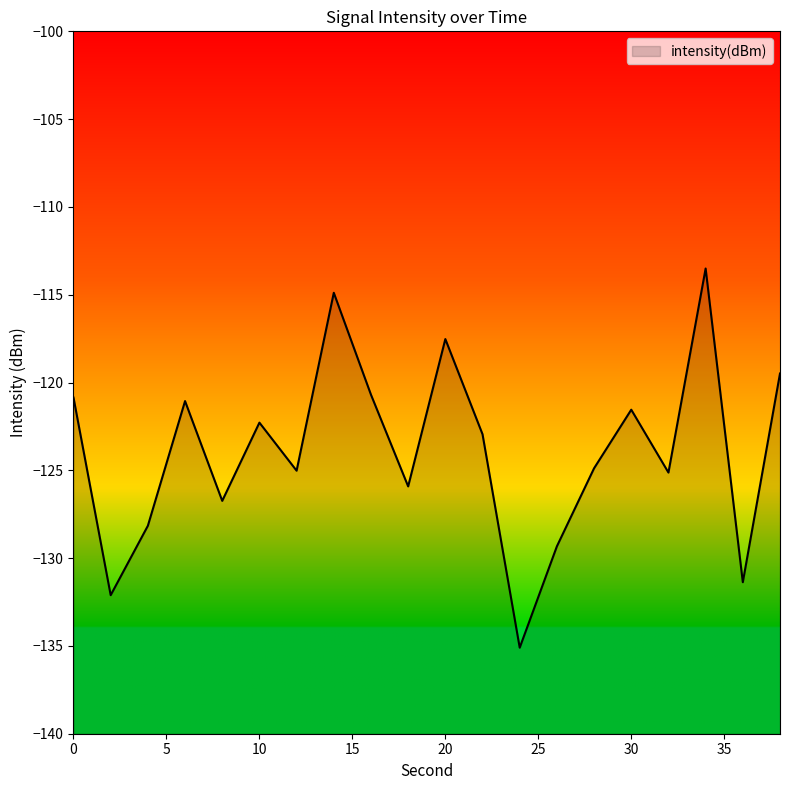

How many points are higher than both their immediate neighbors (excluding endpoints)?

6